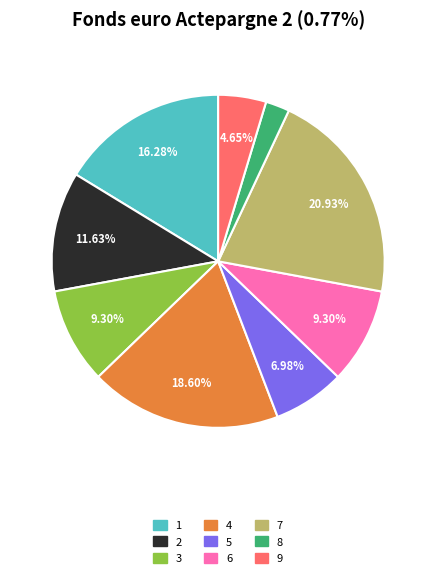

Which has a higher value, 9 or 7?

7